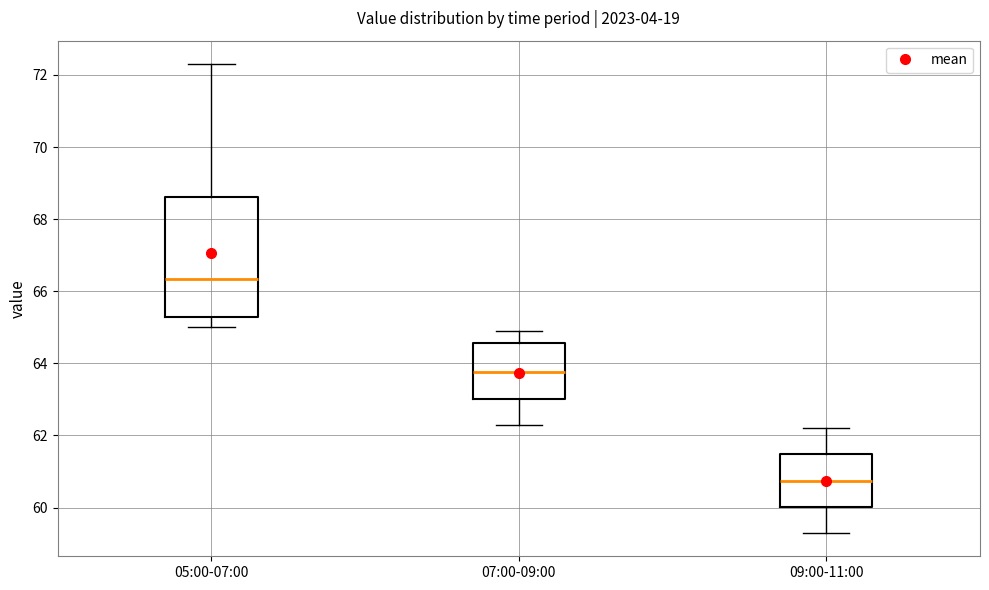

Where is the upper edge of the box for 05:00-07:00 on the y-axis? The values are not printed on the chart, so give them approximately, as read against the axis.

68.6